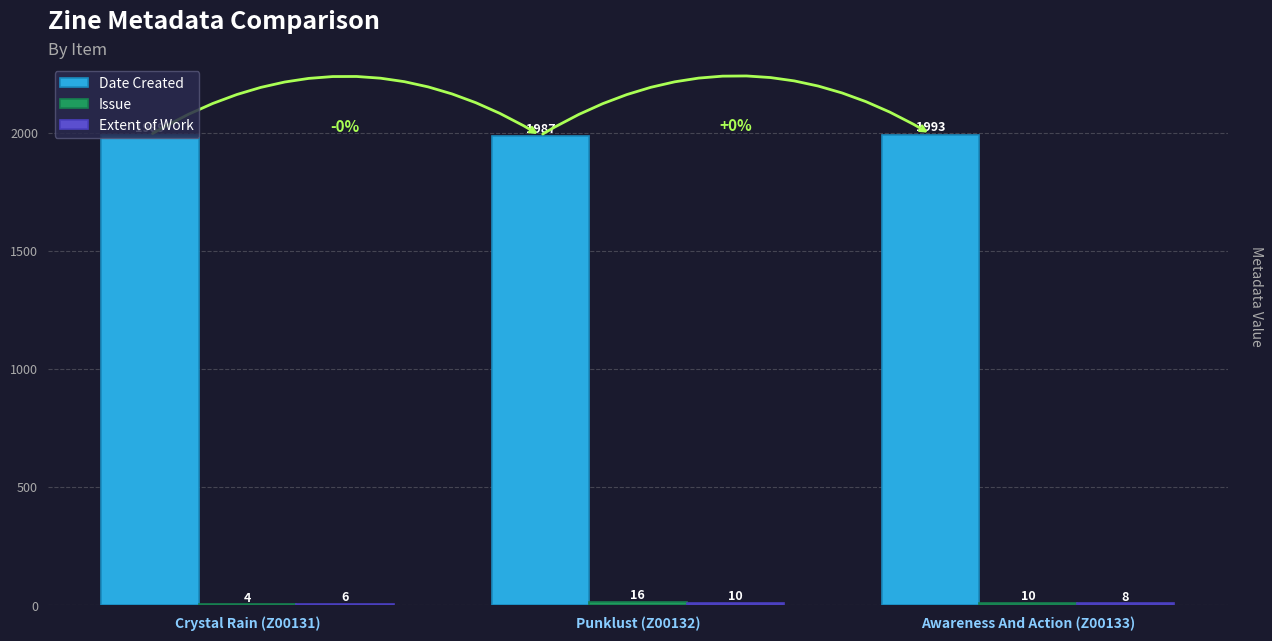

At which label is Date Created closest to 1990?

Crystal Rain (Z00131)